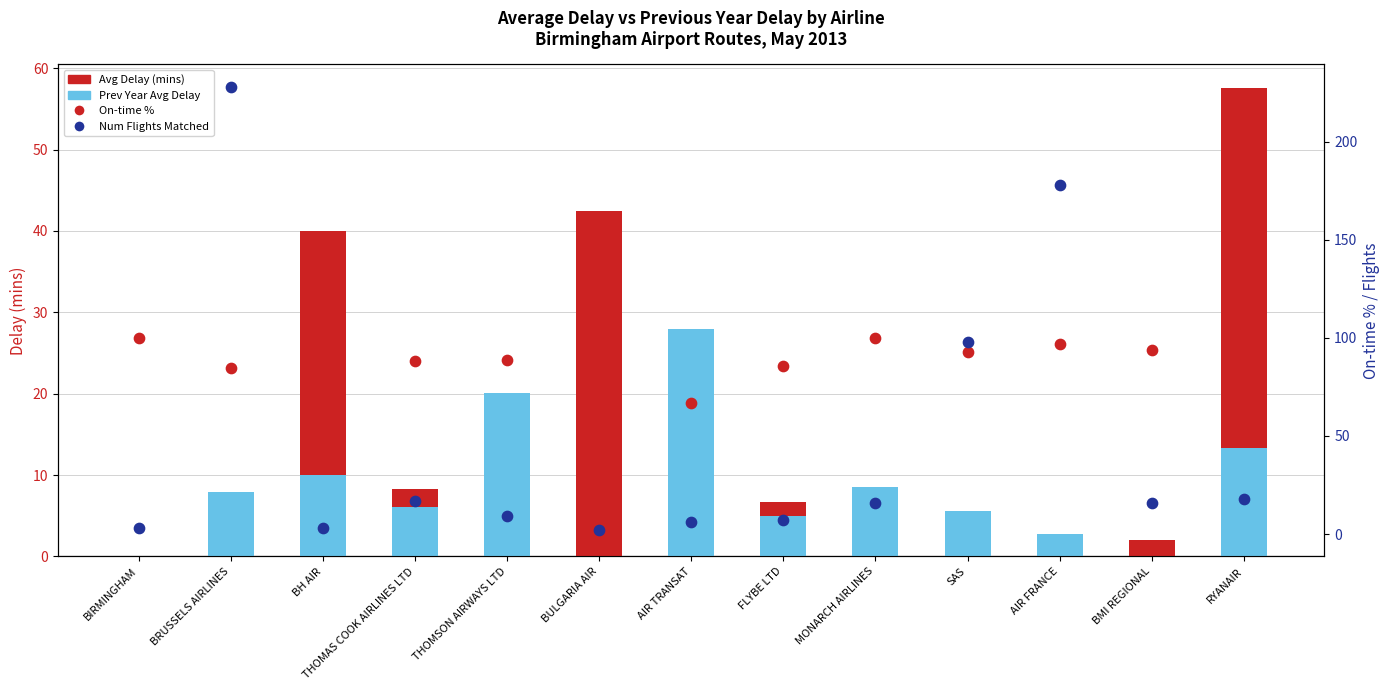

Which series has the widest spread of Y values?

Num Flights Matched